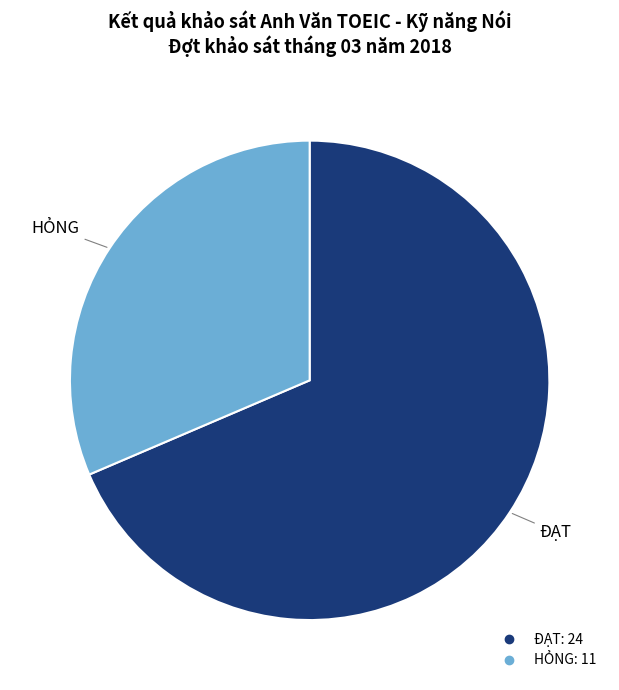

True or false: ĐẠT accounts for 94% of the total.

False